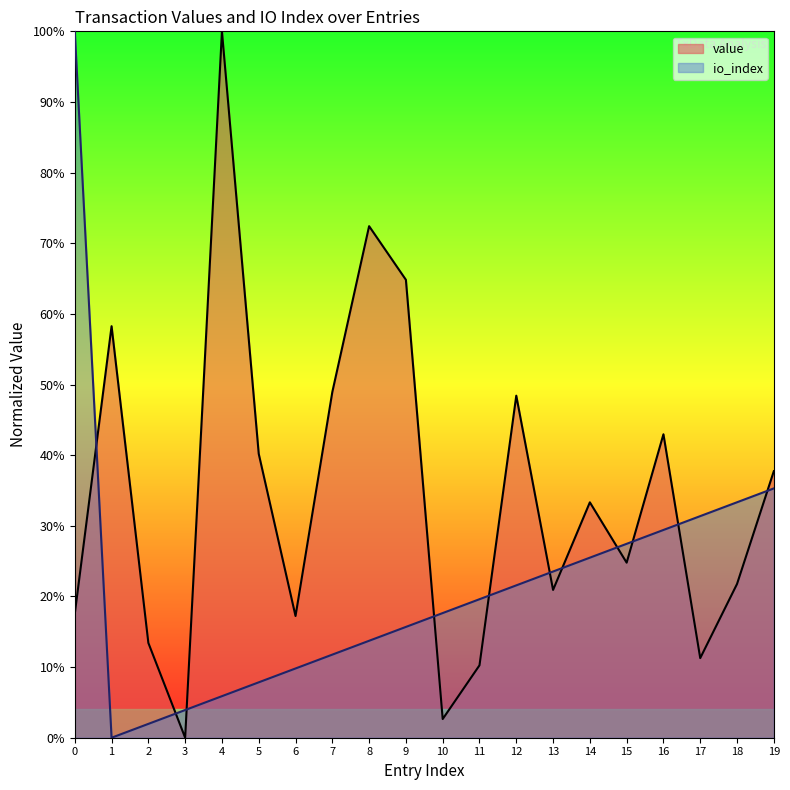

Where is the first local minimum for io_index?

1